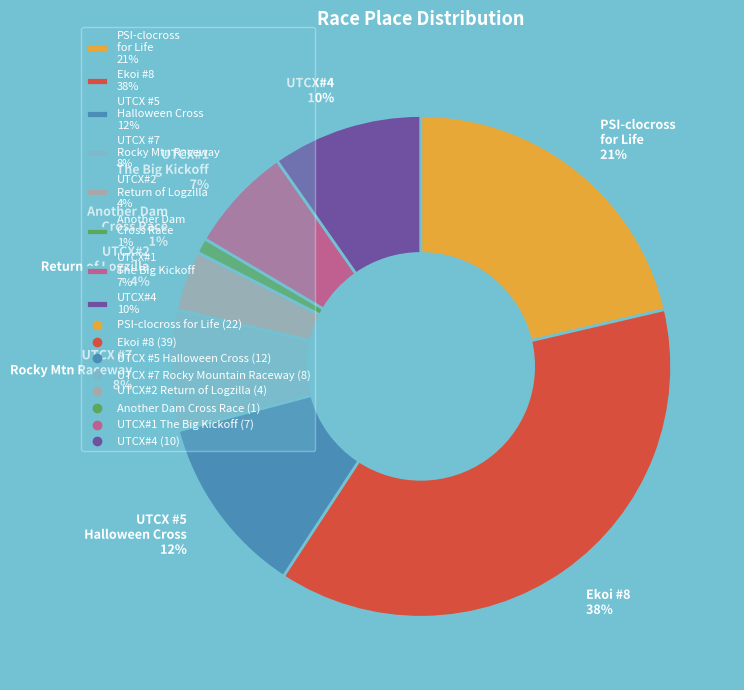

Rank the categories by value from highest to lowest.

Ekoi #8 38%, PSI-clocross for Life 21%, UTCX #5 Halloween Cross 12%, UTCX#4 10%, UTCX #7 Rocky Mtn Raceway 8%, UTCX#1 The Big Kickoff 7%, UTCX#2 Return of Logzilla 4%, Another Dam Cross Race 1%